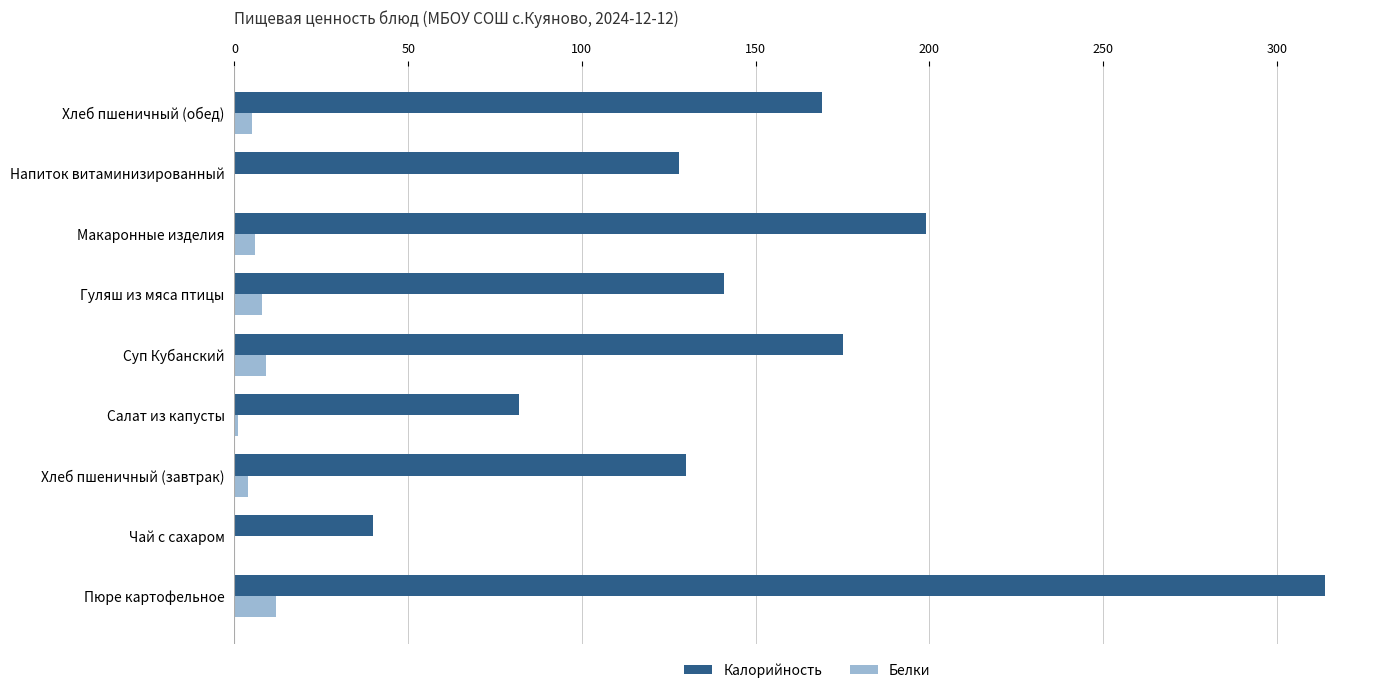

Which series has the widest spread of values?

Калорийность